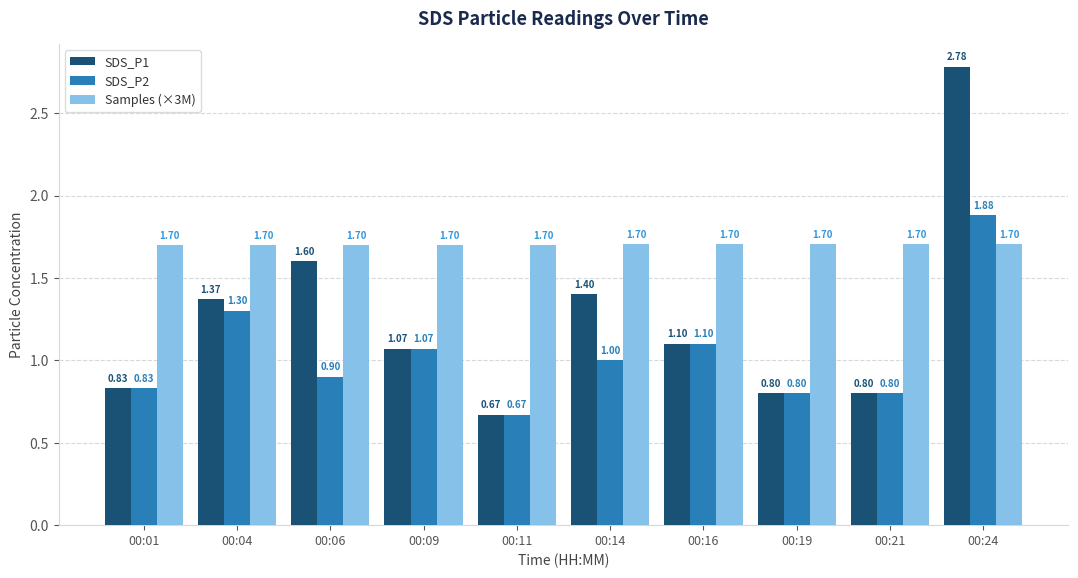

Count the number of categories in the chart.

10